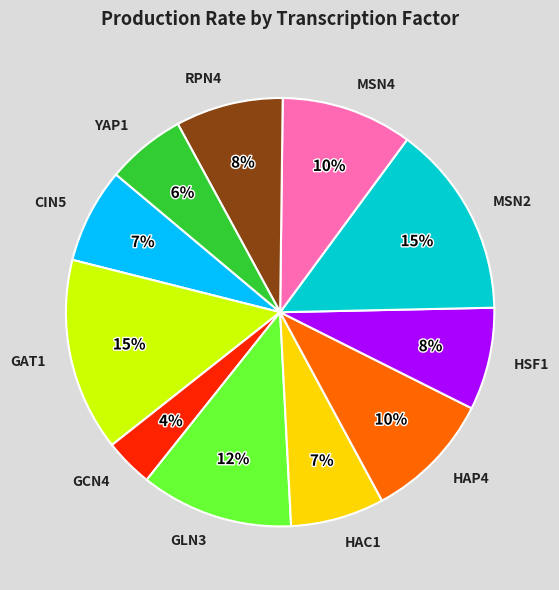

To the nearest percent, what is the combined percentage of MSN2 and GAT1?

29%